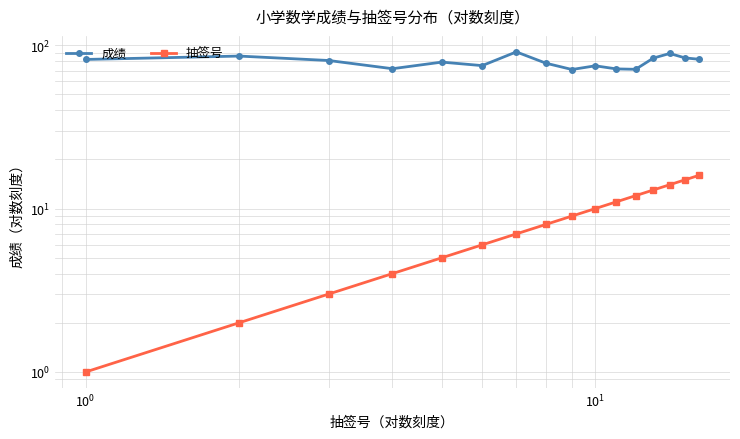

At how many categories does at least one series exceed 62?

16